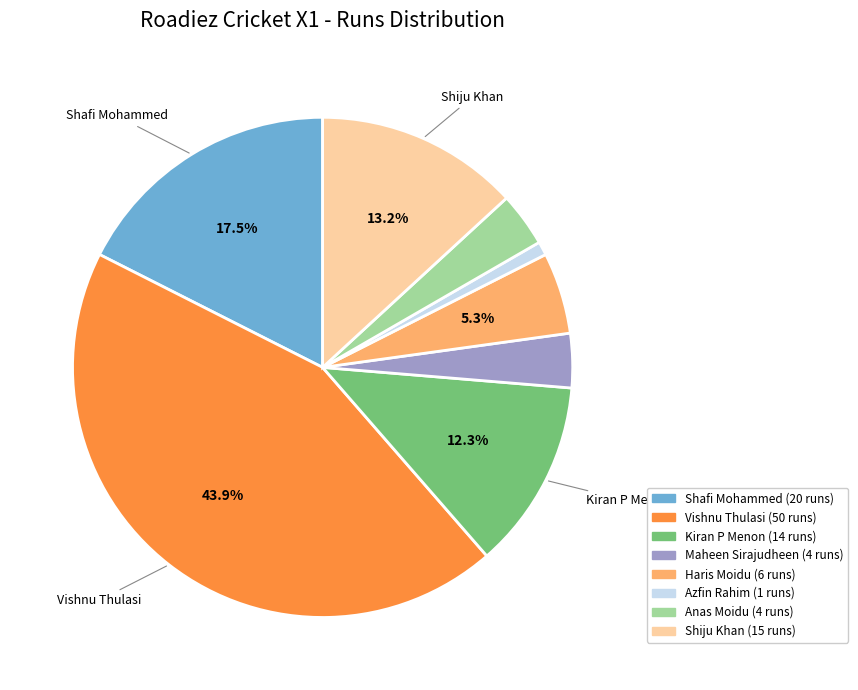

Does any single category account for the majority?

No